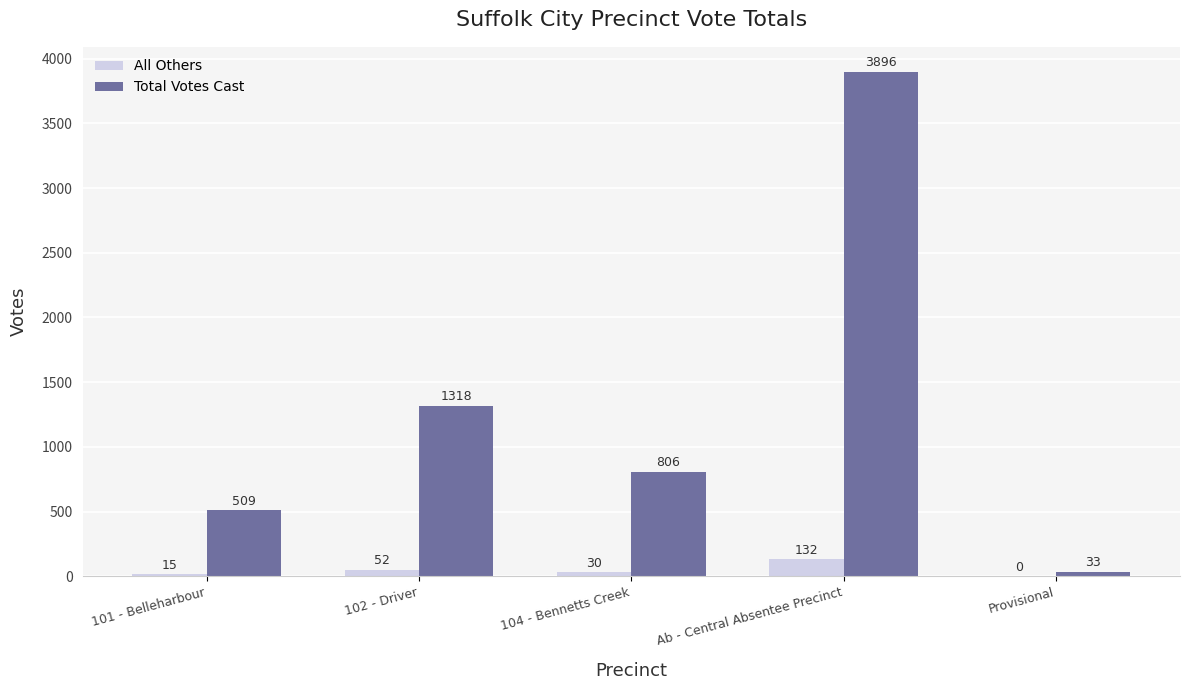

What is the greatest value displayed?

3896